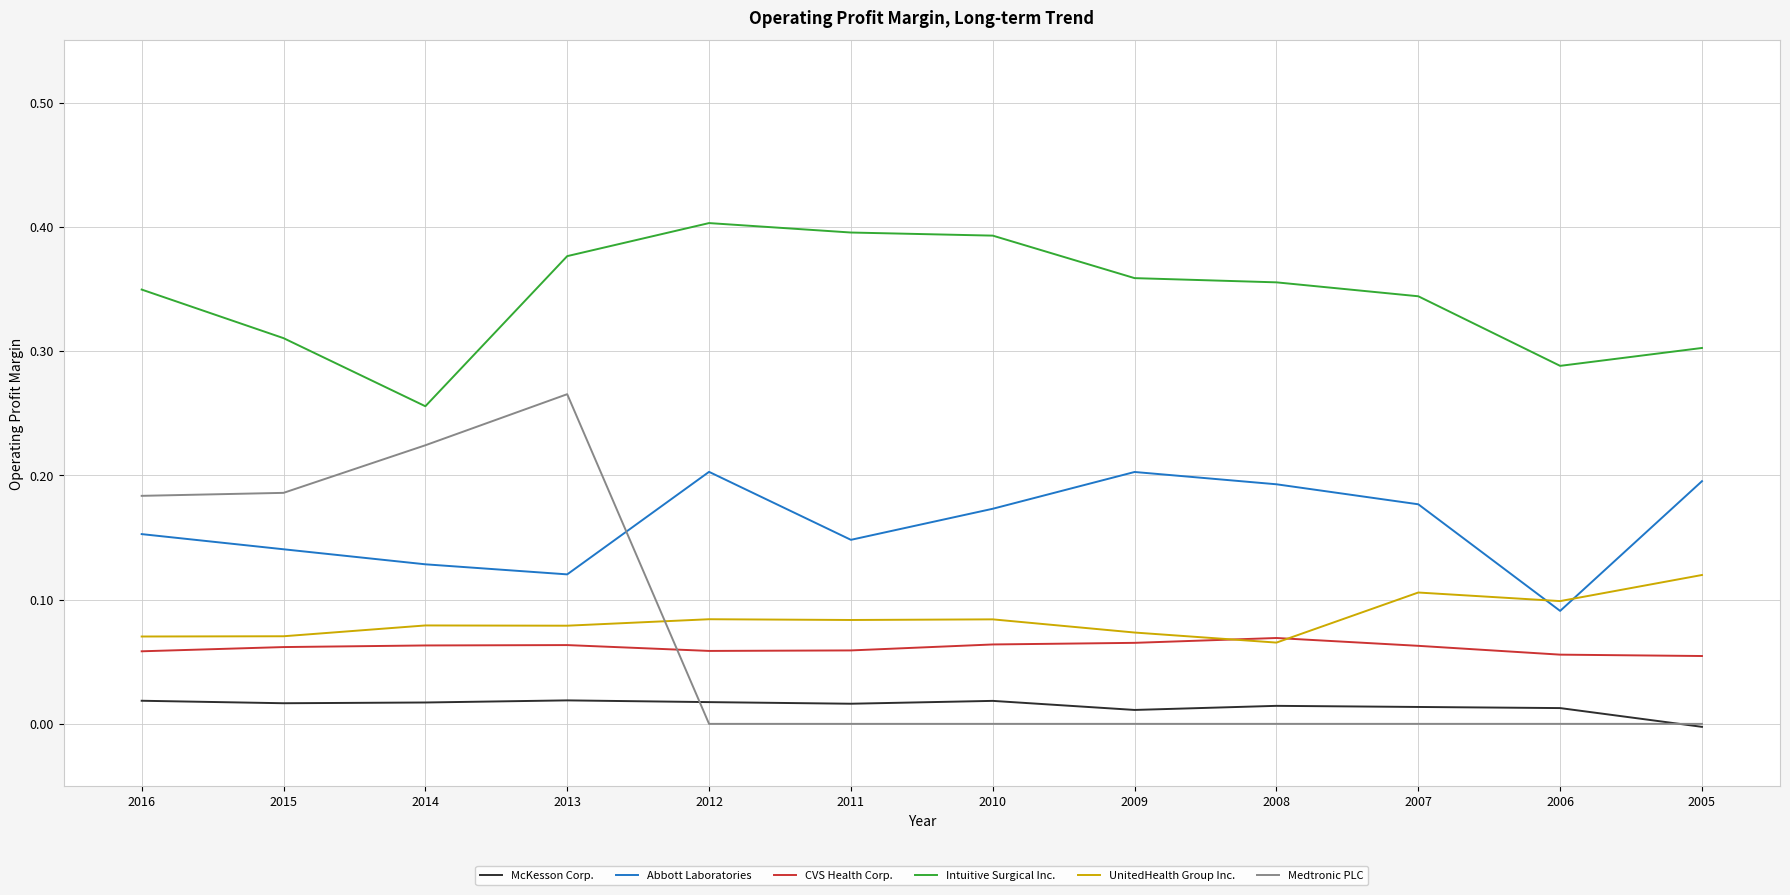

After their last crossing, which series has the higher values: Medtronic PLC or Abbott Laboratories?

Abbott Laboratories